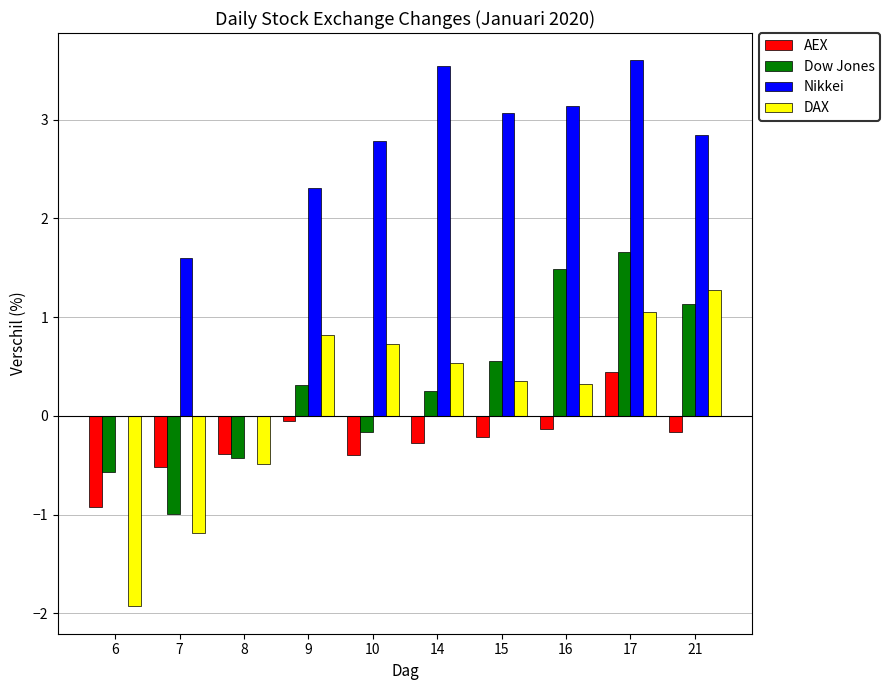

What is the total value across all series at 16?

4.8